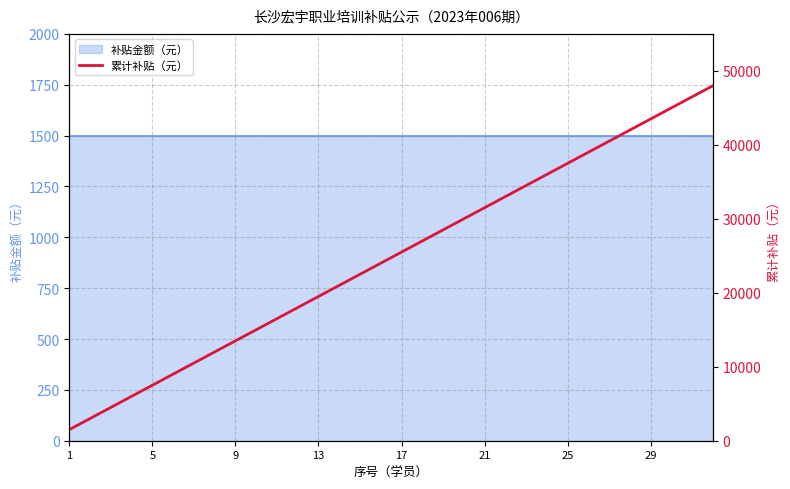

Does the chart have visible grid lines?

Yes